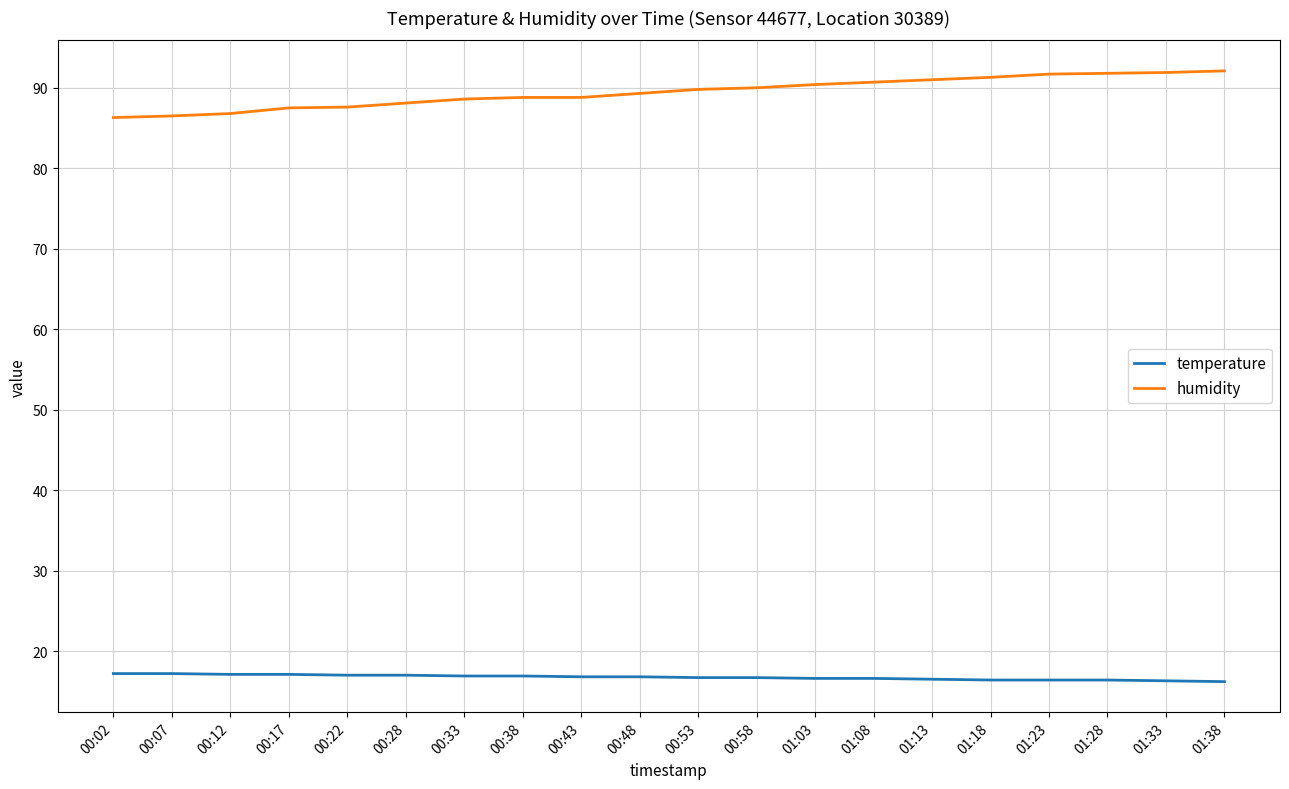

What are all the series names shown in the legend?

temperature, humidity